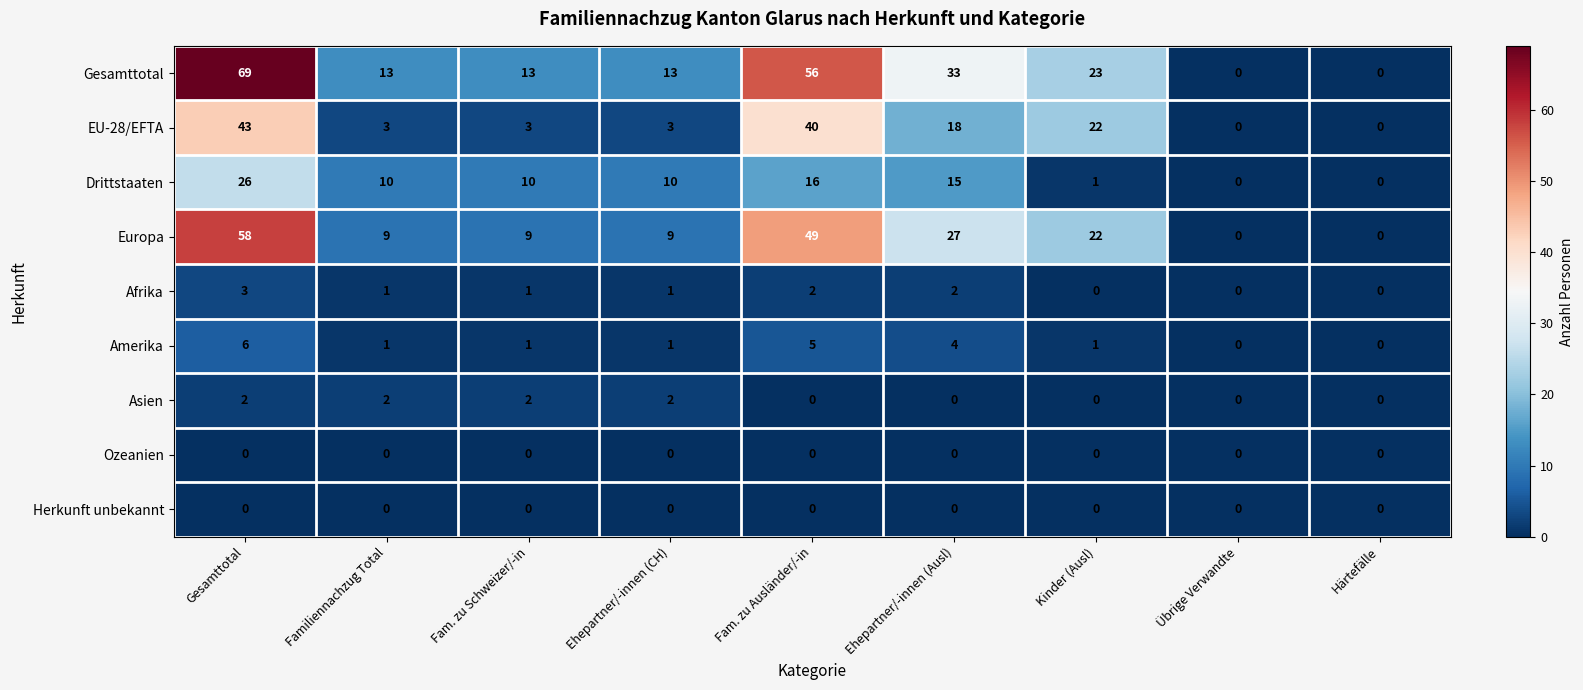

At how many categories does at least one series exceed 18?

4